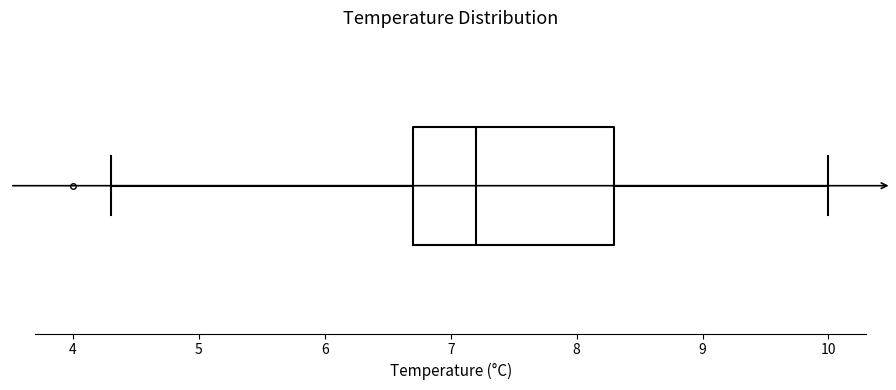

Read this box plot against the x-axis: the position of the median line, the range covered by the box, and the ends of both whiskers. The values are not printed on the chart, so give them approximately, as read against the axis.

median 7.2, box 6.7 to 8.3, whiskers 4.3 to 10.0